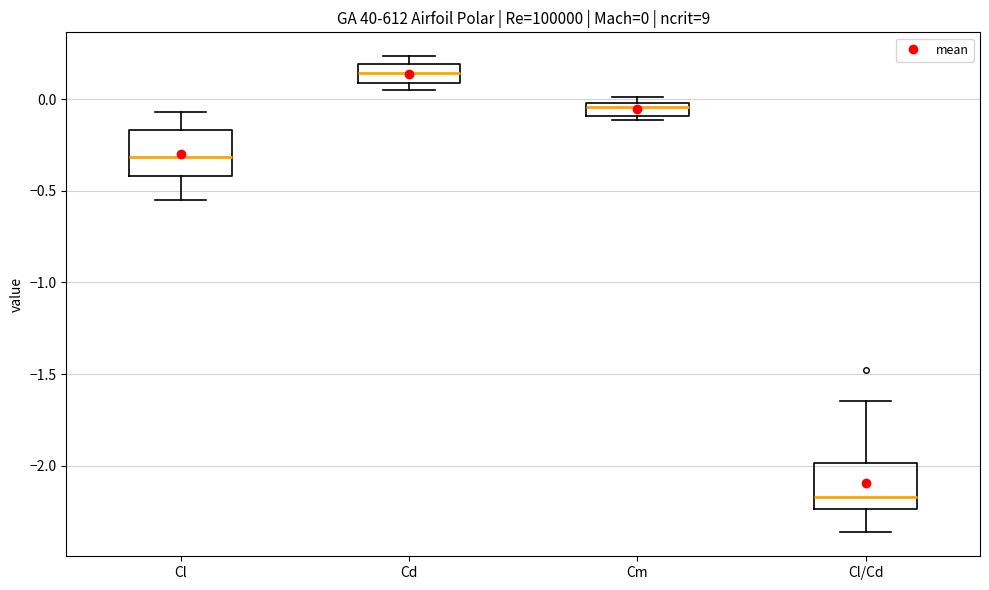

Which box has the lowest median line?

Cl/Cd